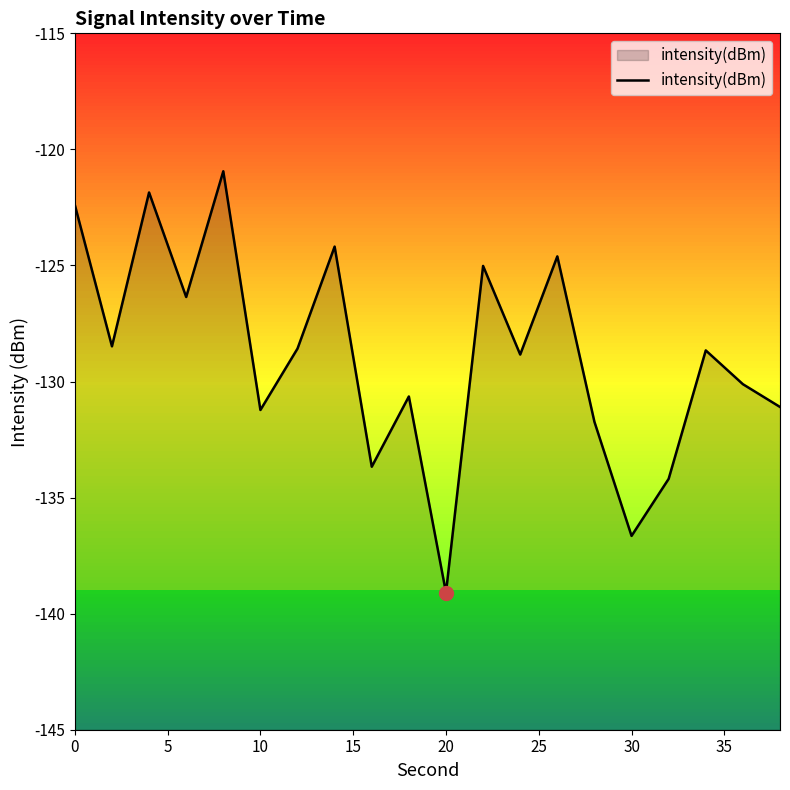

What is the difference between the maximum and minimum values?

18.2